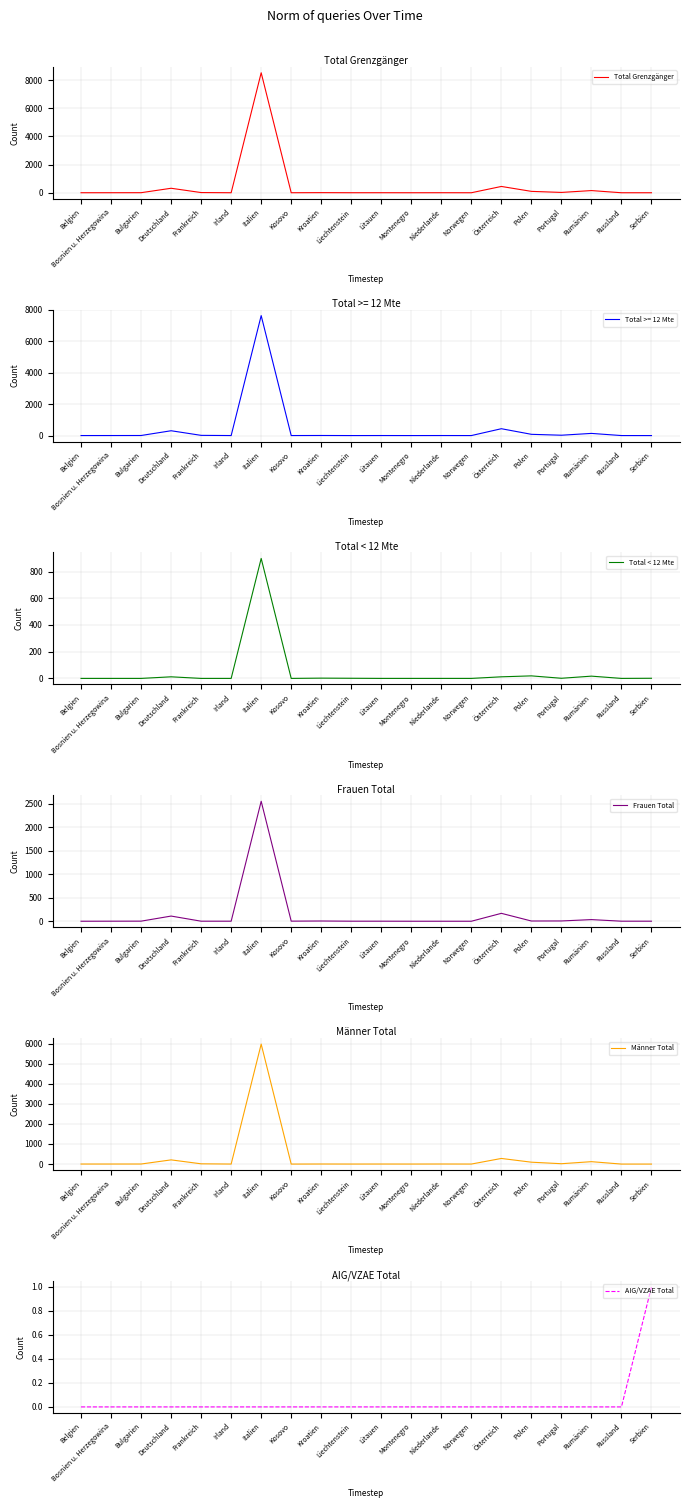

Which series has the widest spread of values?

Total Grenzgänger